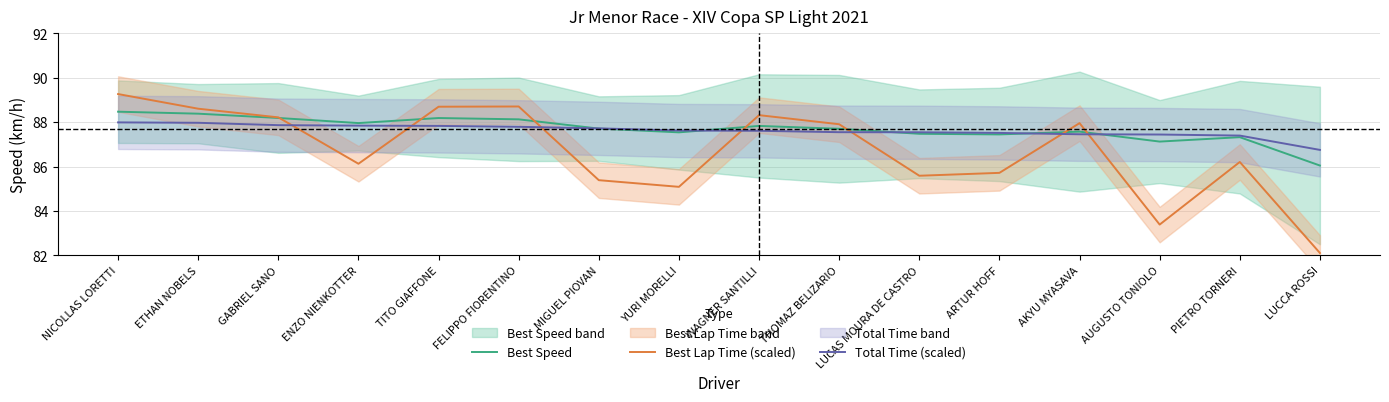

Reading left to right, transcribe all the data shown in this chart.

Best Speed: NICOLLAS LORETTI=88.5	ETHAN NOBELS=88.4	GABRIEL SANO=88.2	ENZO NIENKOTTER=88.0	TITO GIAFFONE=88.2	FELIPPO FIORENTINO=88.1	MIGUEL PIOVAN=87.7	YURI MORELLI=87.5	WAGNER SANTILLI=87.8	THOMAZ BELIZARIO=87.7	LUCAS MOURA DE CASTRO=87.5	ARTUR HOFF=87.5	AKYU MYASAVA=87.6	AUGUSTO TONIOLO=87.1	PIETRO TORNERI=87.3	LUCCA ROSSI=86.1
Best Lap Time (scaled): NICOLLAS LORETTI=89.3	ETHAN NOBELS=88.6	GABRIEL SANO=88.2	ENZO NIENKOTTER=86.1	TITO GIAFFONE=88.7	FELIPPO FIORENTINO=88.7	MIGUEL PIOVAN=85.4	YURI MORELLI=85.1	WAGNER SANTILLI=88.3	THOMAZ BELIZARIO=87.9	LUCAS MOURA DE CASTRO=85.6	ARTUR HOFF=85.7	AKYU MYASAVA=88.0	AUGUSTO TONIOLO=83.4	PIETRO TORNERI=86.2	LUCCA ROSSI=82.1
Total Time (scaled): NICOLLAS LORETTI=88.0	ETHAN NOBELS=88.0	GABRIEL SANO=87.9	ENZO NIENKOTTER=87.8	TITO GIAFFONE=87.8	FELIPPO FIORENTINO=87.8	MIGUEL PIOVAN=87.7	YURI MORELLI=87.6	WAGNER SANTILLI=87.6	THOMAZ BELIZARIO=87.6	LUCAS MOURA DE CASTRO=87.5	ARTUR HOFF=87.5	AKYU MYASAVA=87.5	AUGUSTO TONIOLO=87.4	PIETRO TORNERI=87.4	LUCCA ROSSI=86.8